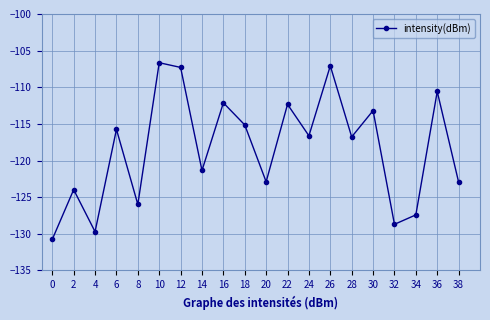

What value does the data have at 30?

-113.2